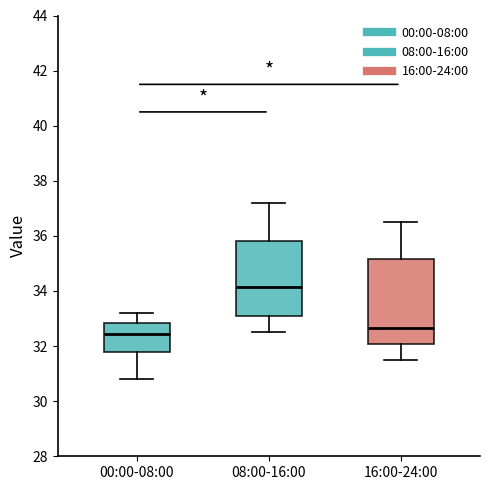

Comparing the boxes themselves (not the whiskers), which one is the tallest?

16:00-24:00